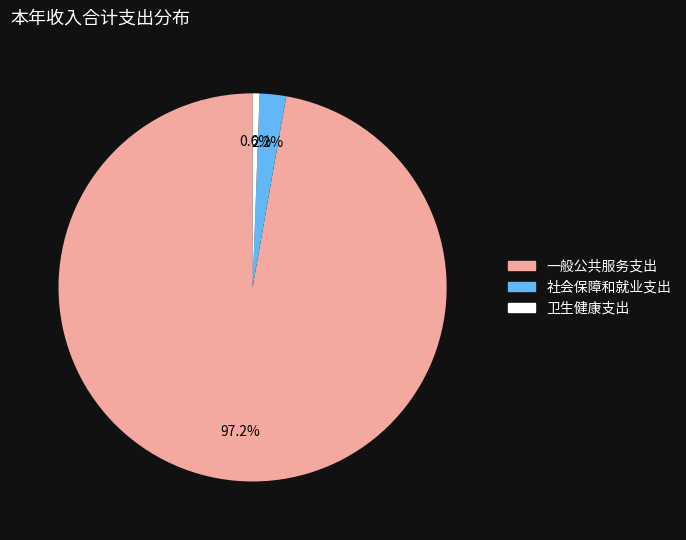

The 卫生健康支出 slice represents 1% of the pie. True or false?

True